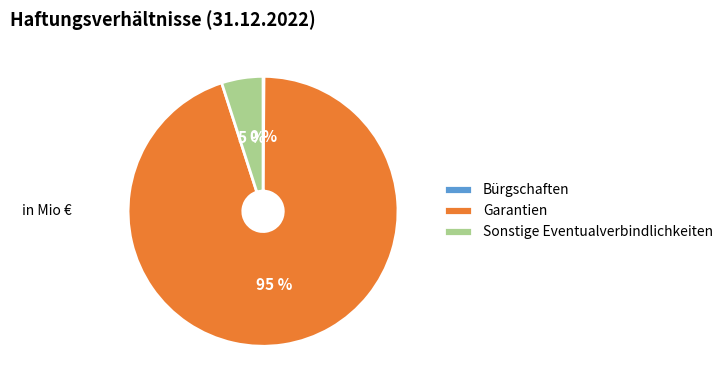

Is it true that Sonstige Eventualverbindlichkeiten is 5% of the pie?

True